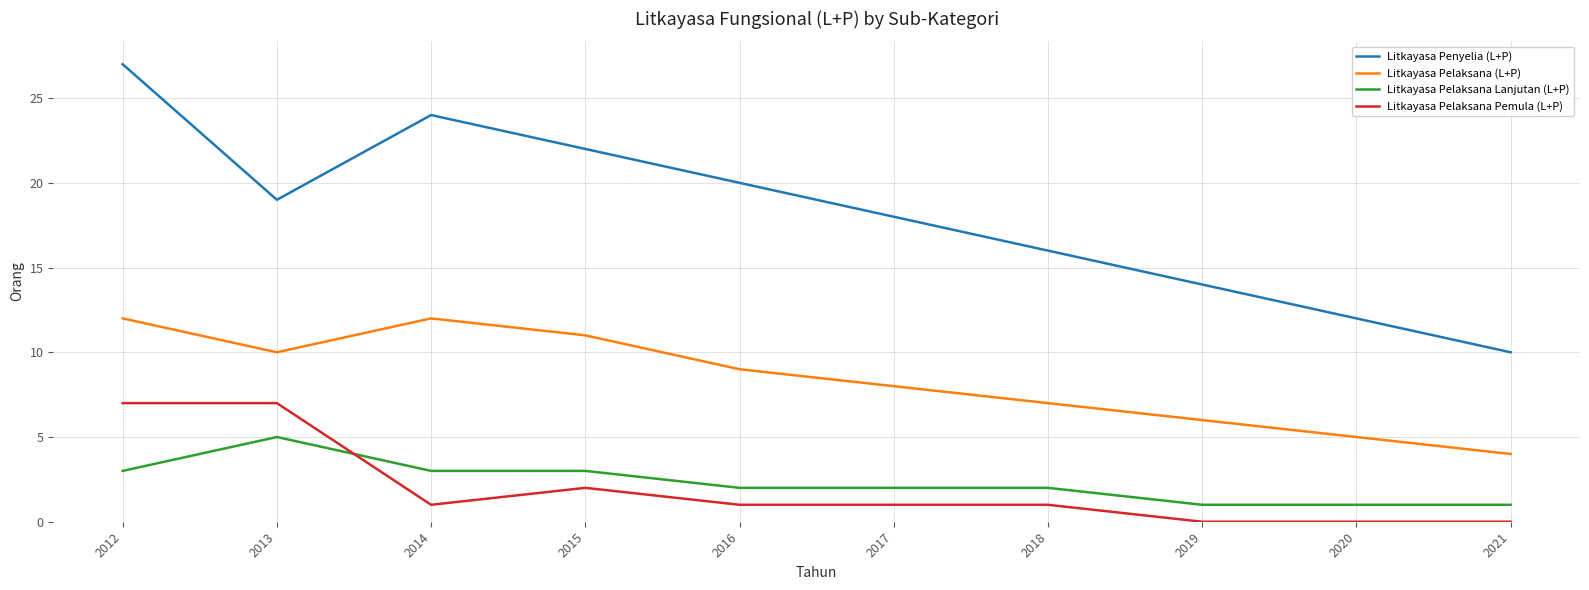

Between 2016 and 2018, which series saw the biggest shift?

Litkayasa Penyelia (L+P)